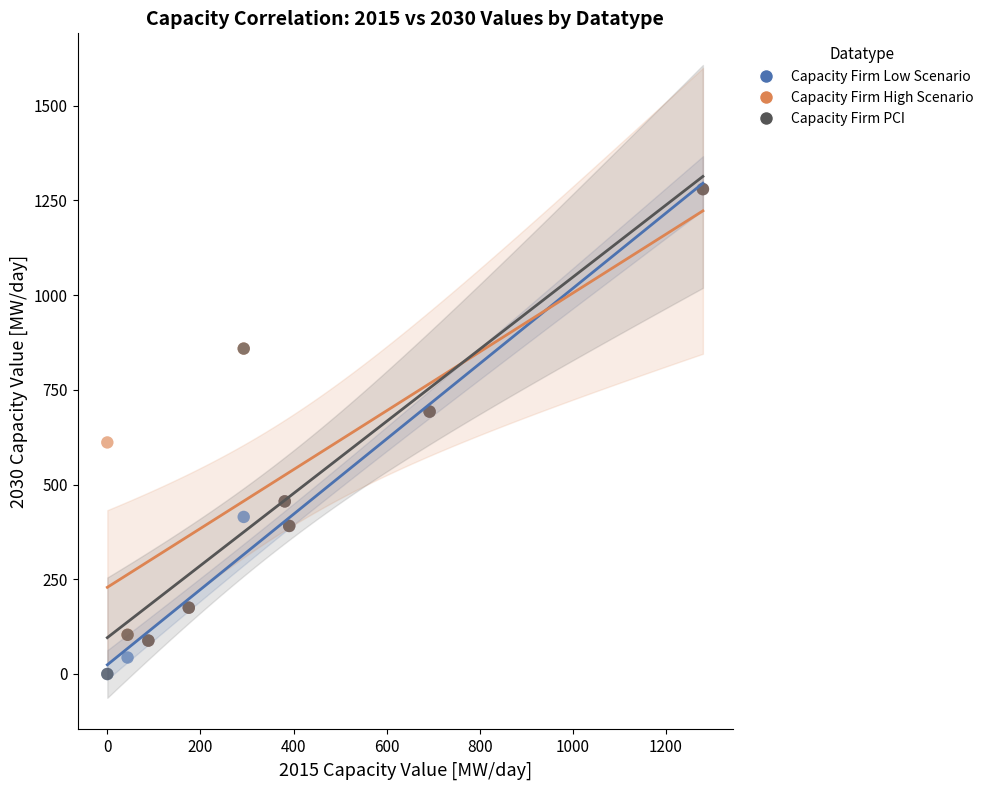

In the Capacity Firm Low Scenario series, what Y value is closest to 639?

692.3